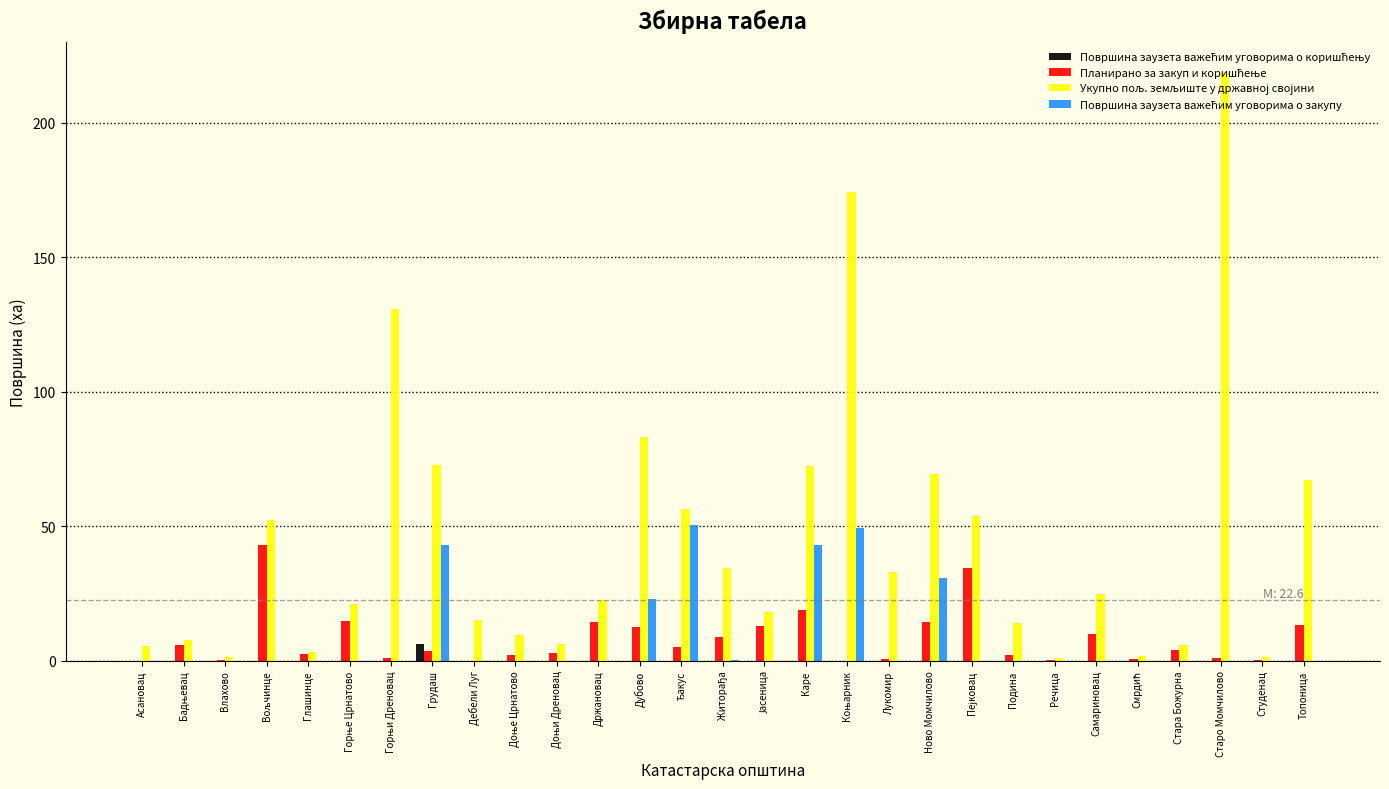

Which category has the highest value across all series?

Старо Момчилово